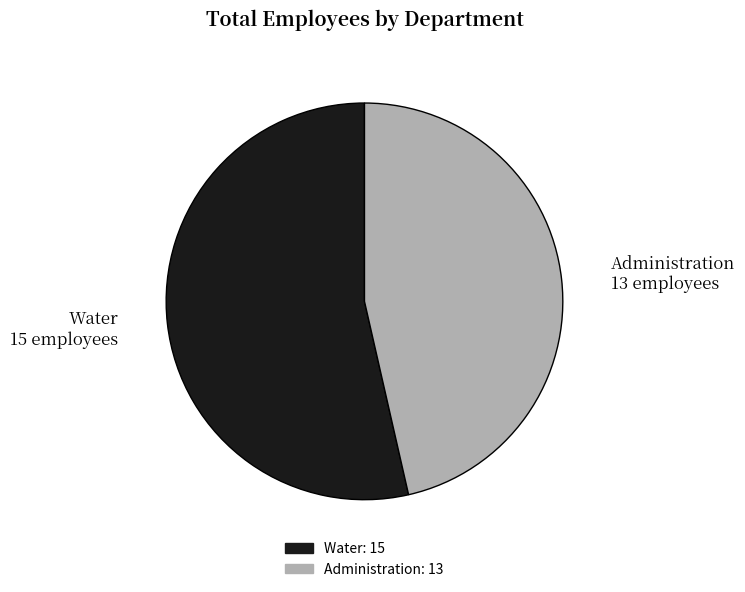

Is the sum of Water: 15 and Administration: 13 greater than half?

Yes